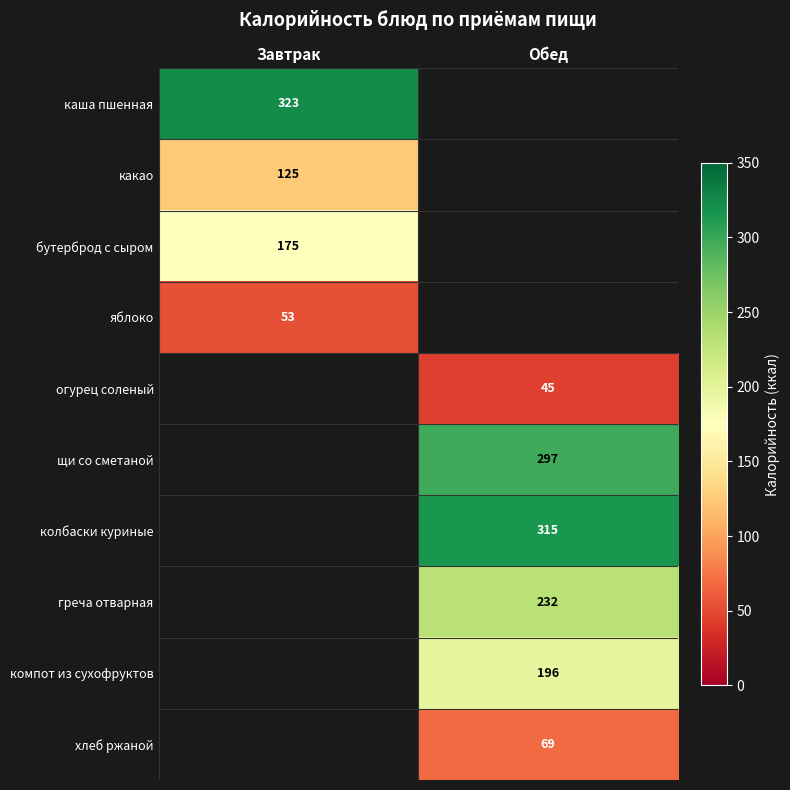

Is the value of бутерброд с сыром at Завтрак greater than the value of компот из сухофруктов at Обед?

No